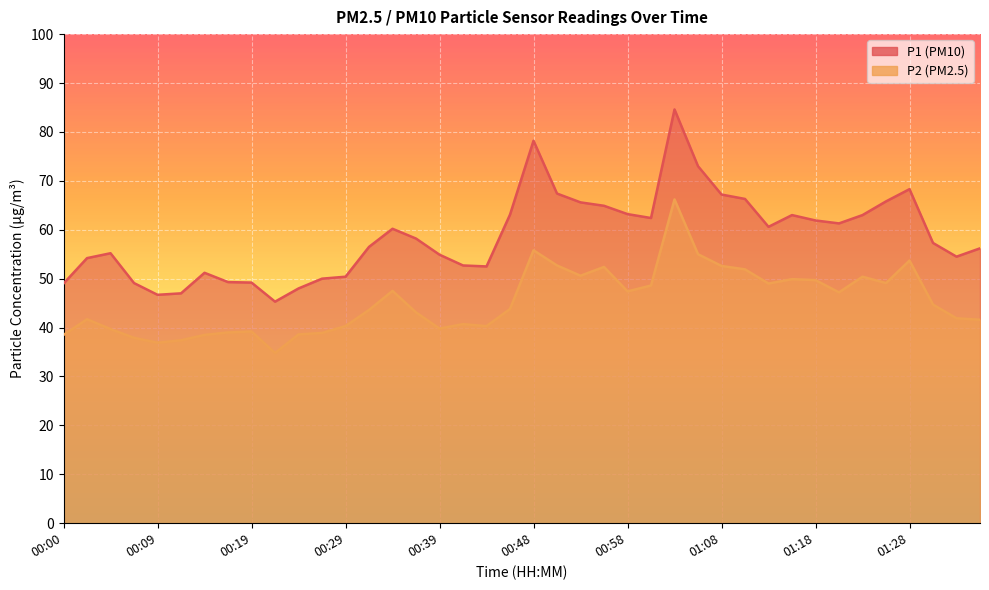

At how many categories does at least one series exceed 55?

24